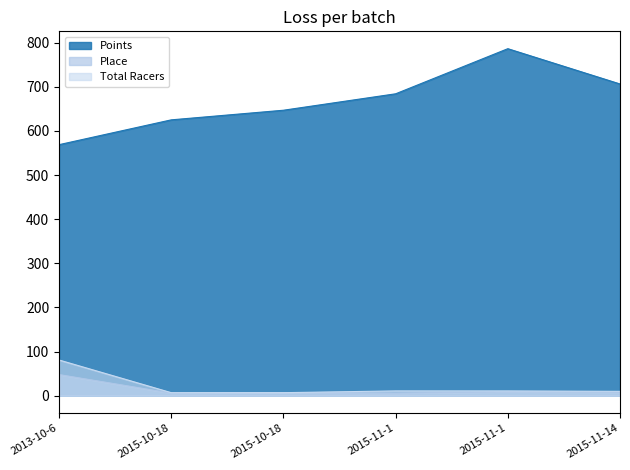

How many categories are shown in the chart?

6